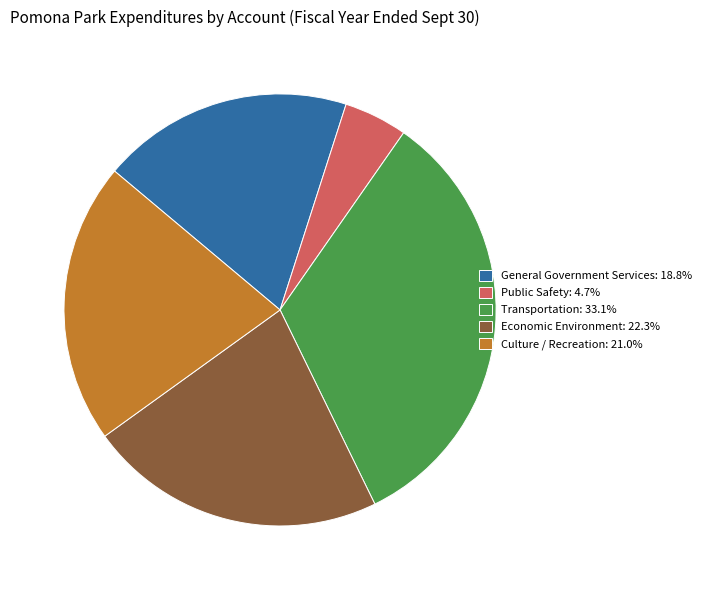

How many slices are in this pie chart?

5